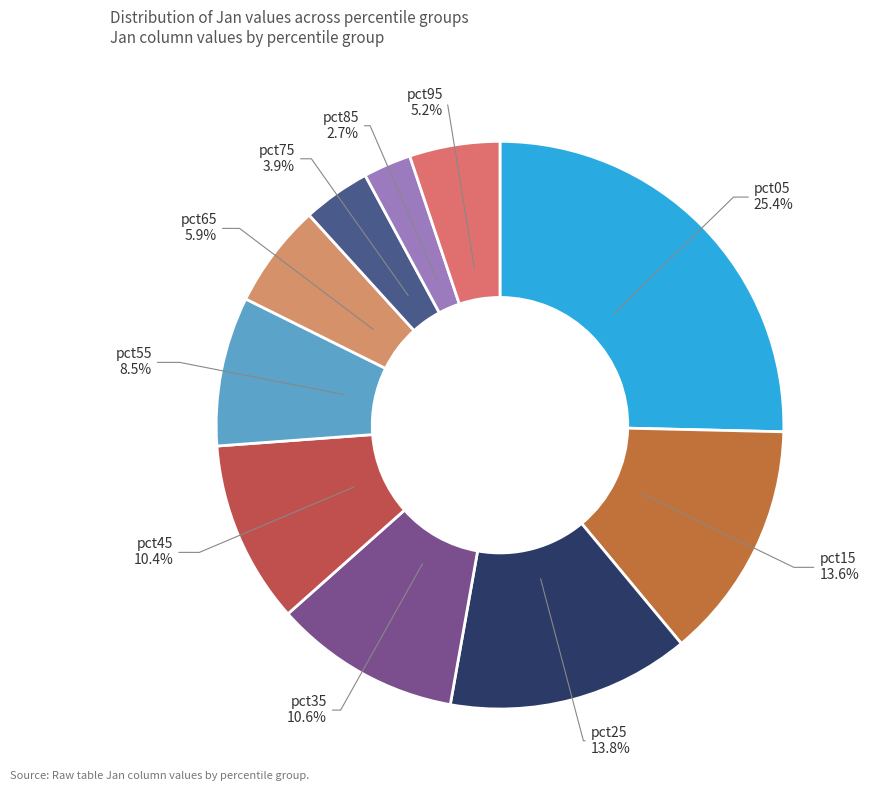

How many segments does this pie chart have?

10